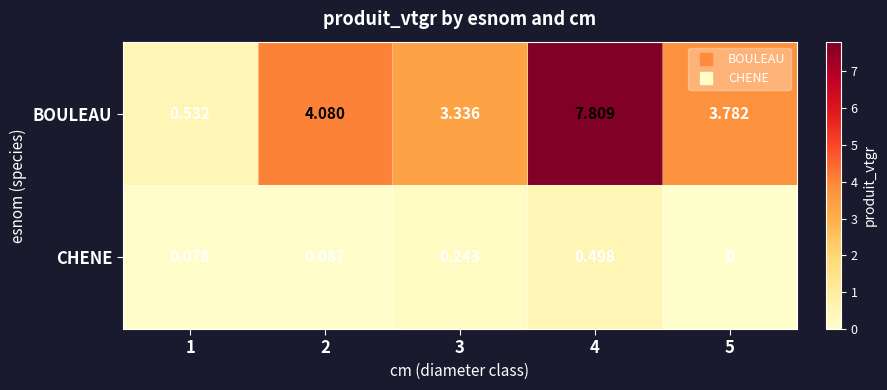

Which series has the widest spread of values?

BOULEAU